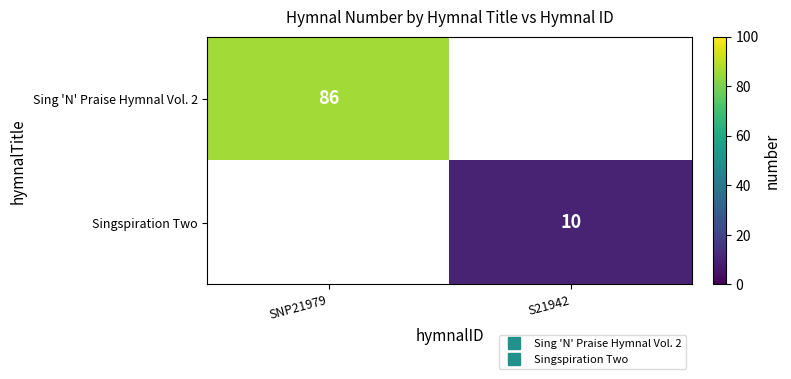

Which has a higher value, S21942 or SNP21979?

SNP21979